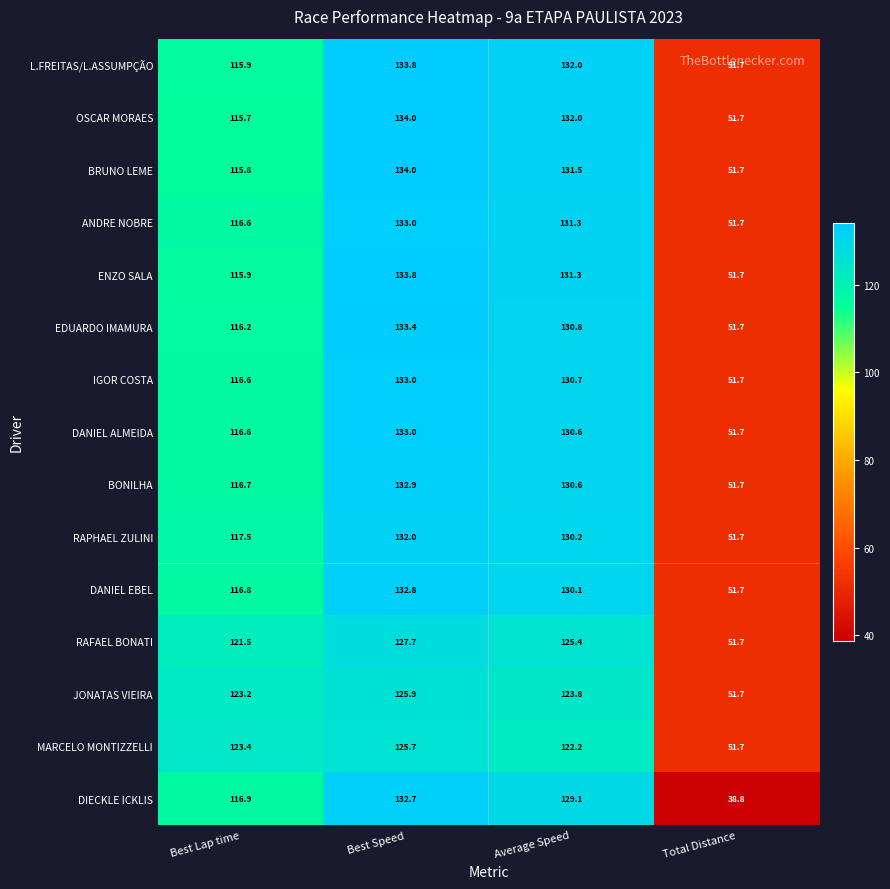

Which series has the largest range (max minus min)?

DIECKLE ICKLIS